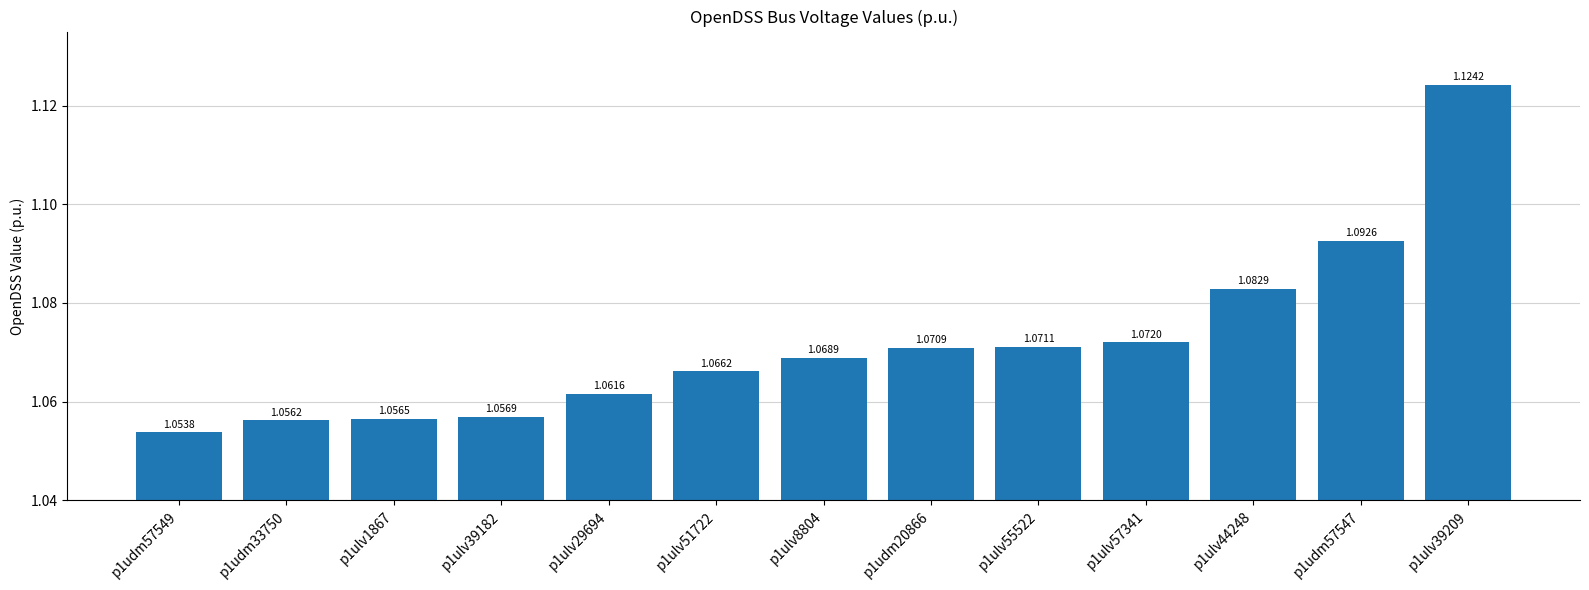

What is the label of the 8th bar from the right?

p1ulv51722